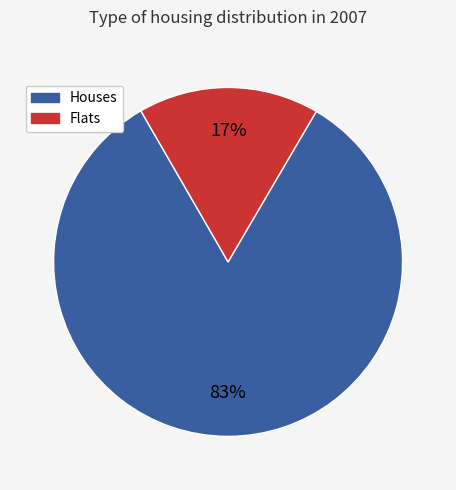

Is it true that Flats is 17% of the pie?

True